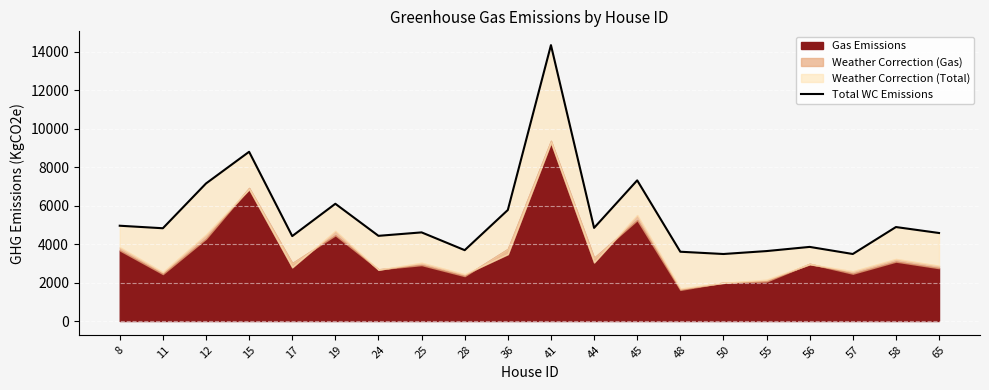

List the labels in order of value, smallest first.

50, 57, 48, 55, 28, 56, 17, 24, 65, 25, 11, 44, 58, 8, 36, 19, 12, 45, 15, 41